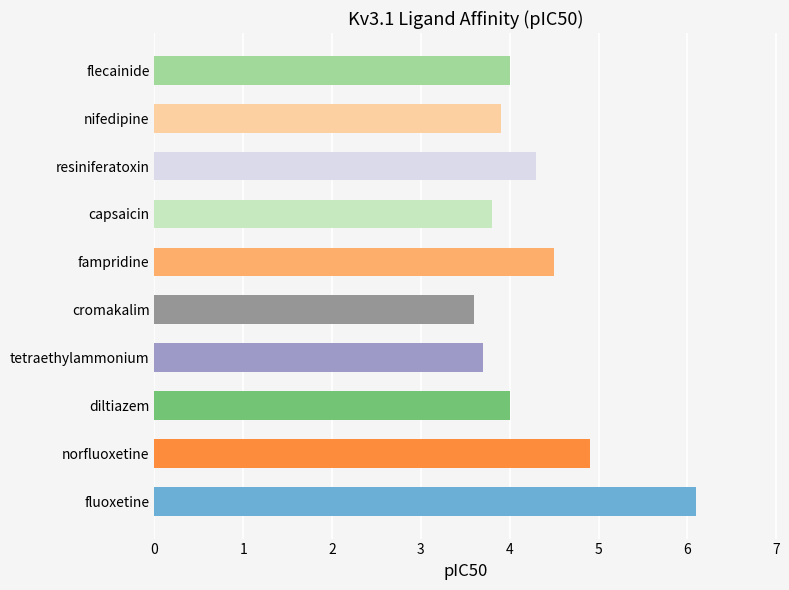

Which has a higher value, cromakalim or resiniferatoxin?

resiniferatoxin